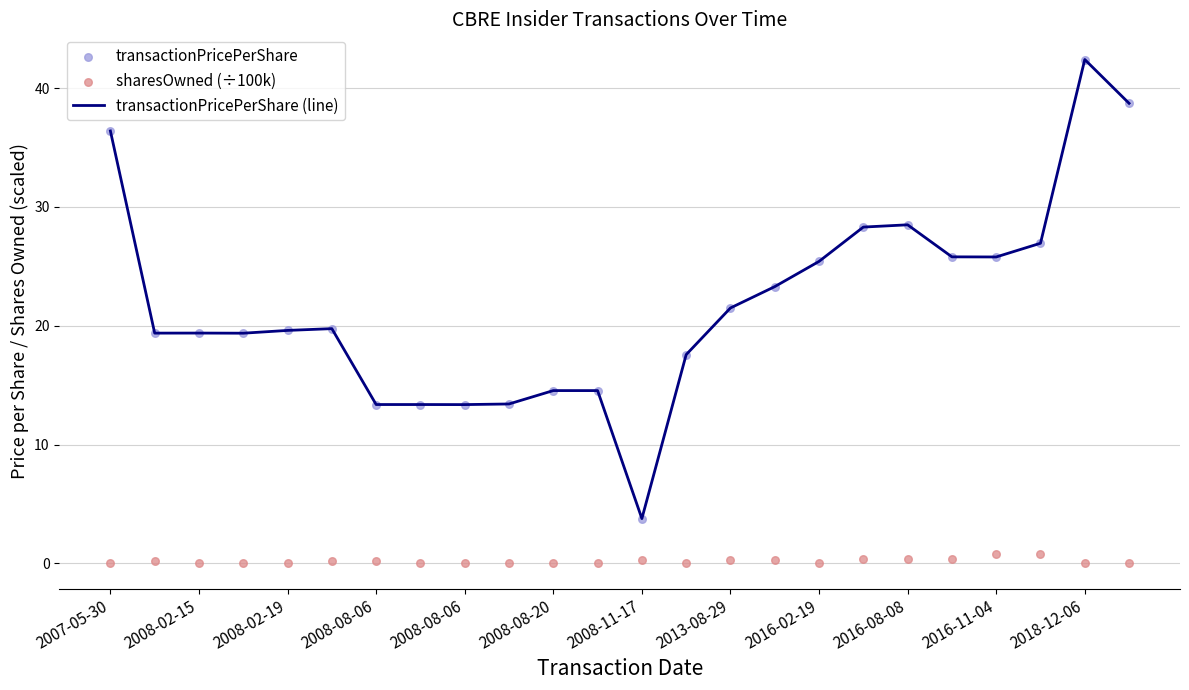

Which series has the largest Y range (max minus min)?

transactionPricePerShare (line)